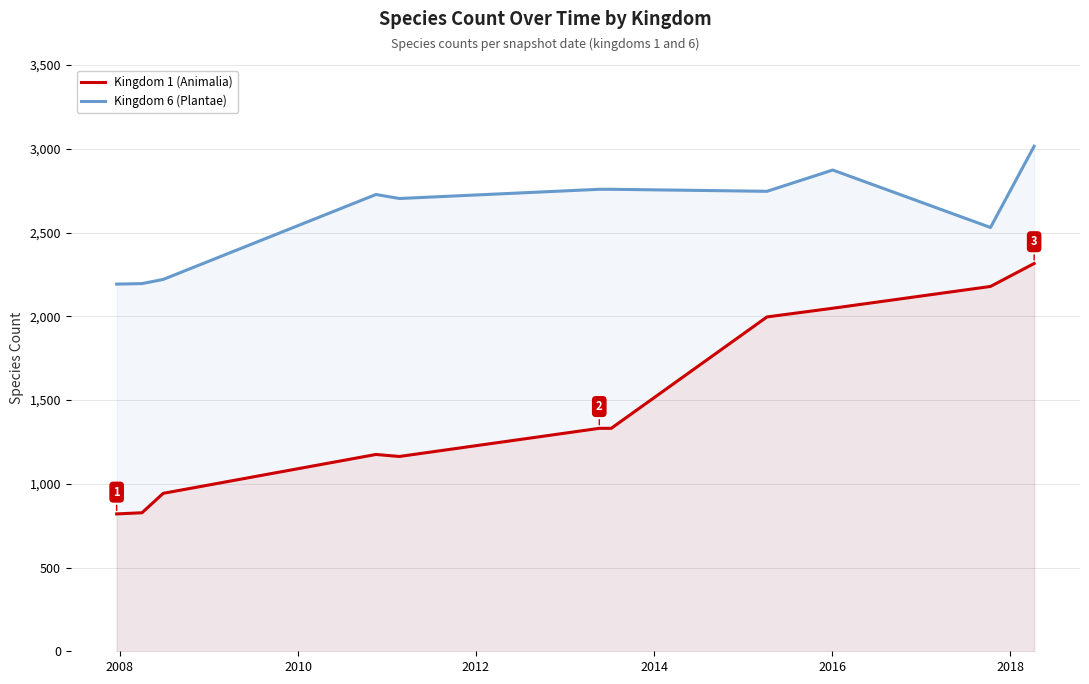

Which series has the largest total across all categories?

Kingdom 6 (Plantae)